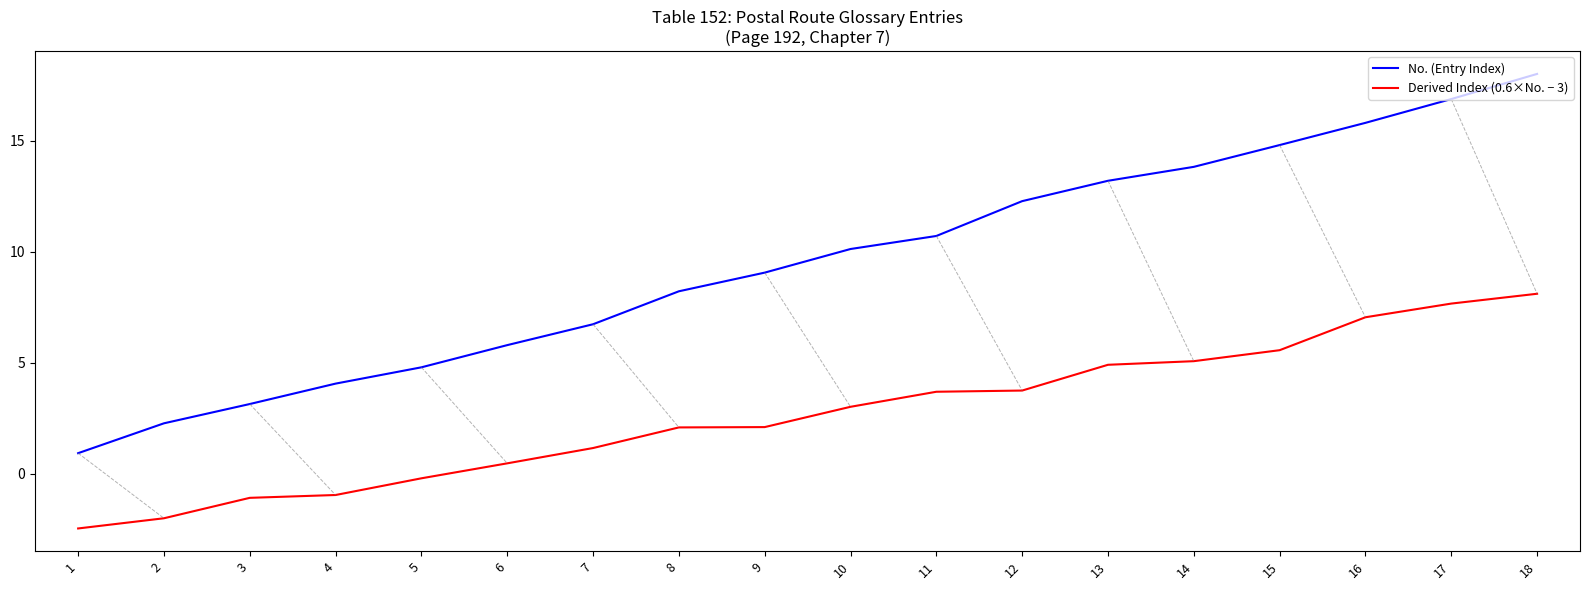

Is it true that No. (Entry Index) equals 13.8 at 14?

True